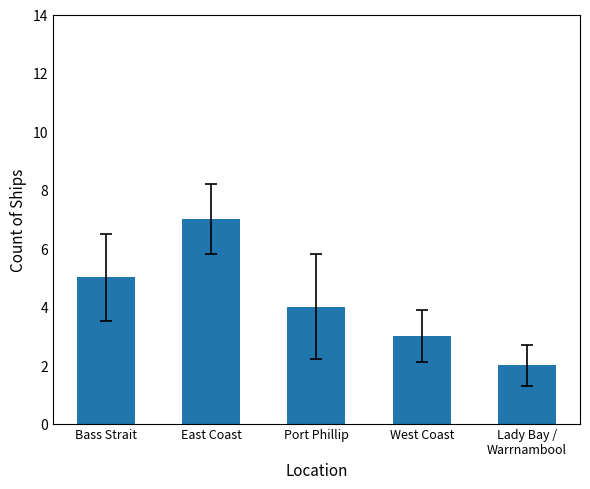

Count the values in the range 3 to 5.

3